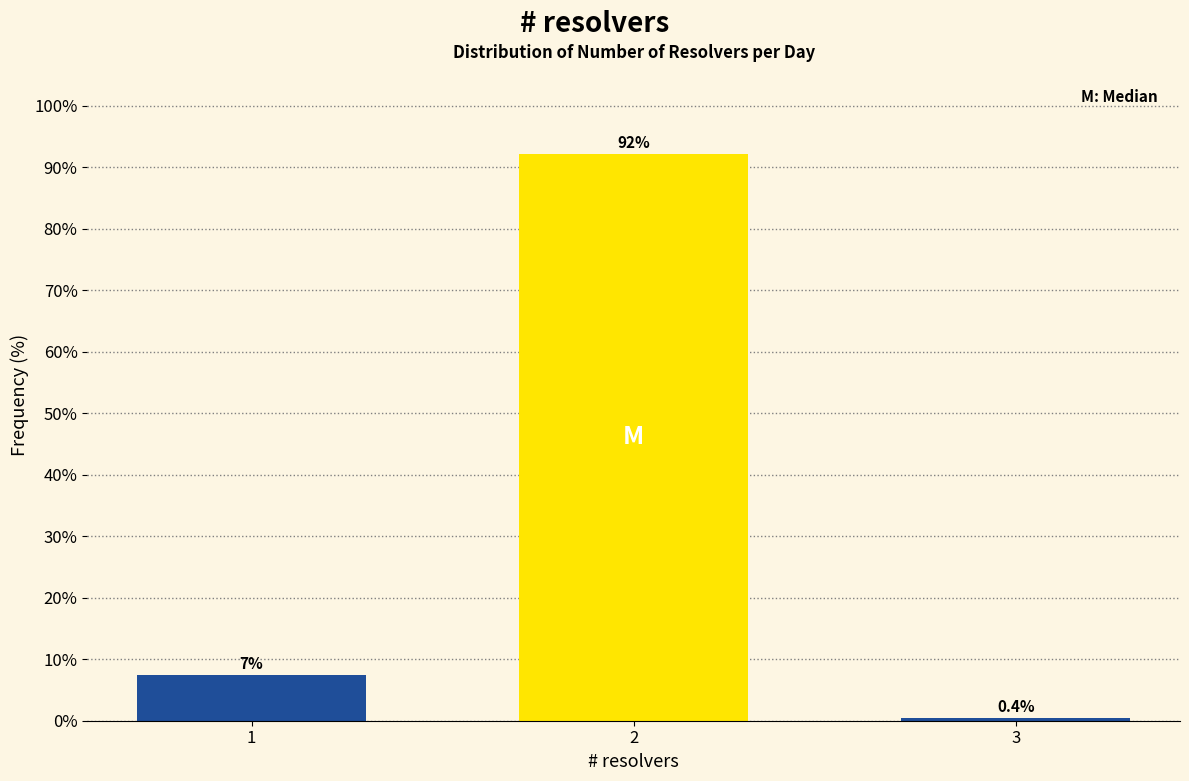

Reading right to left, transcribe all the data shown in this chart.

3=0.4	2=92.2	1=7.4